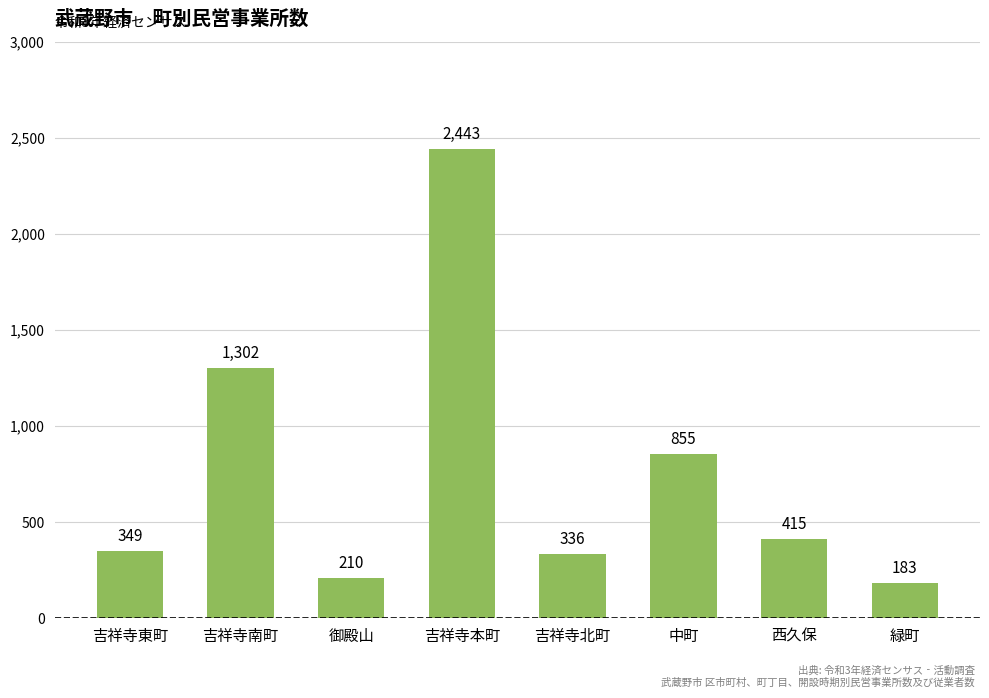

Are the bars horizontal?

No